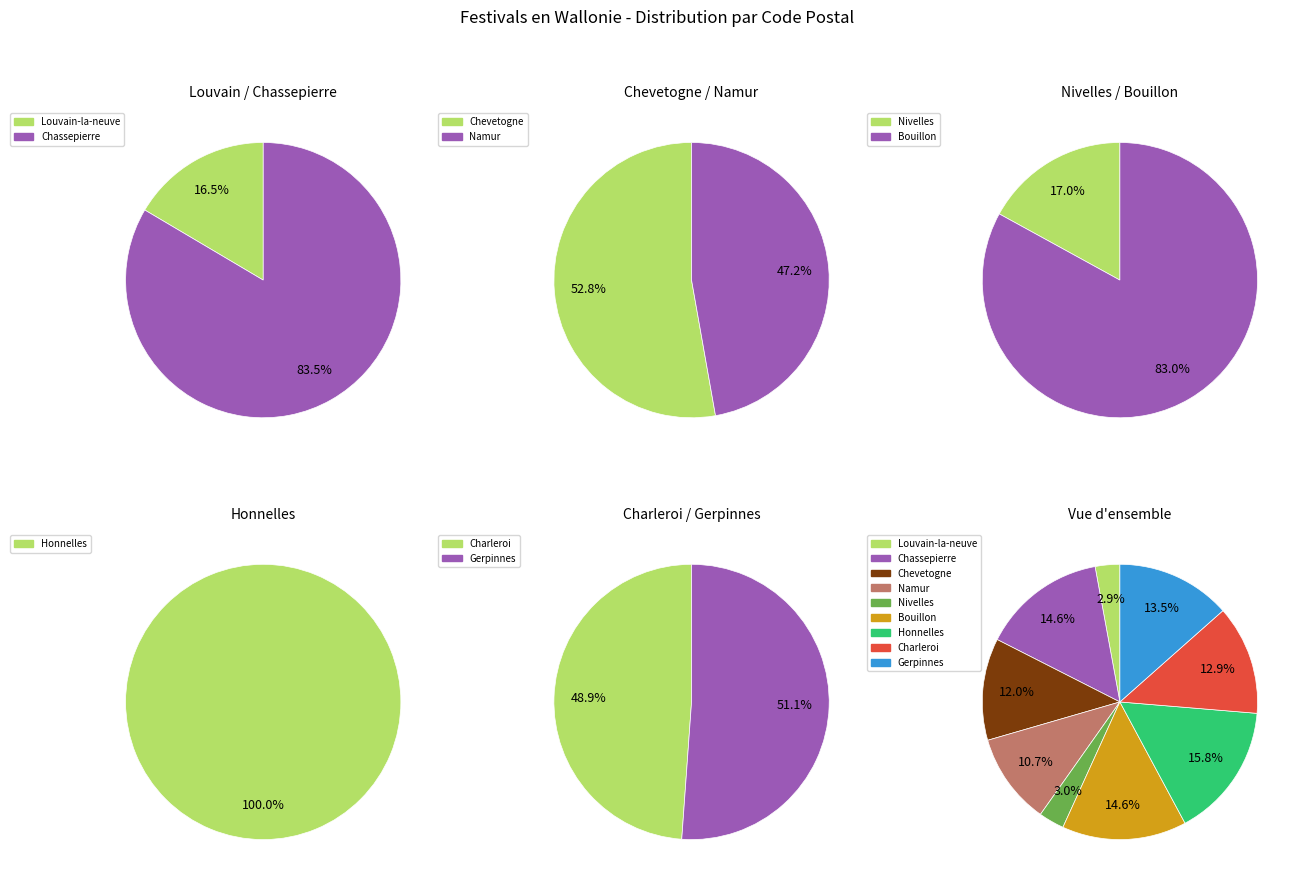

Is it true that Nivelles is 3% of the pie?

True